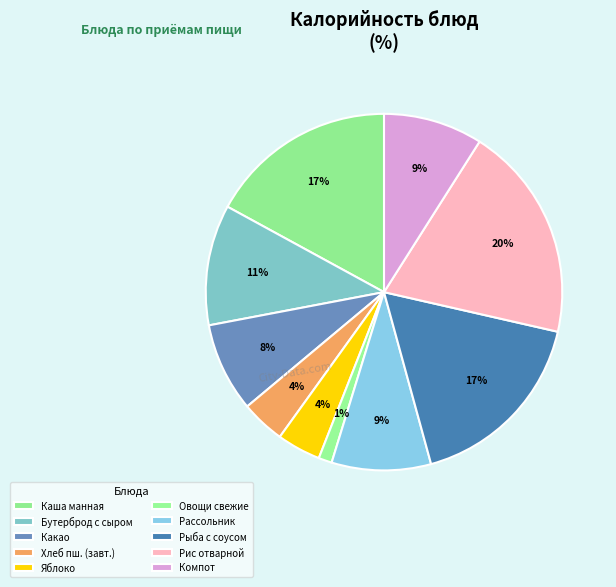

Is there any slice that represents more than half of the pie?

No